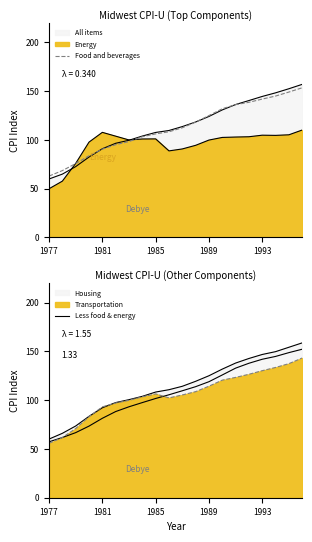

Does the chart have visible grid lines?

No